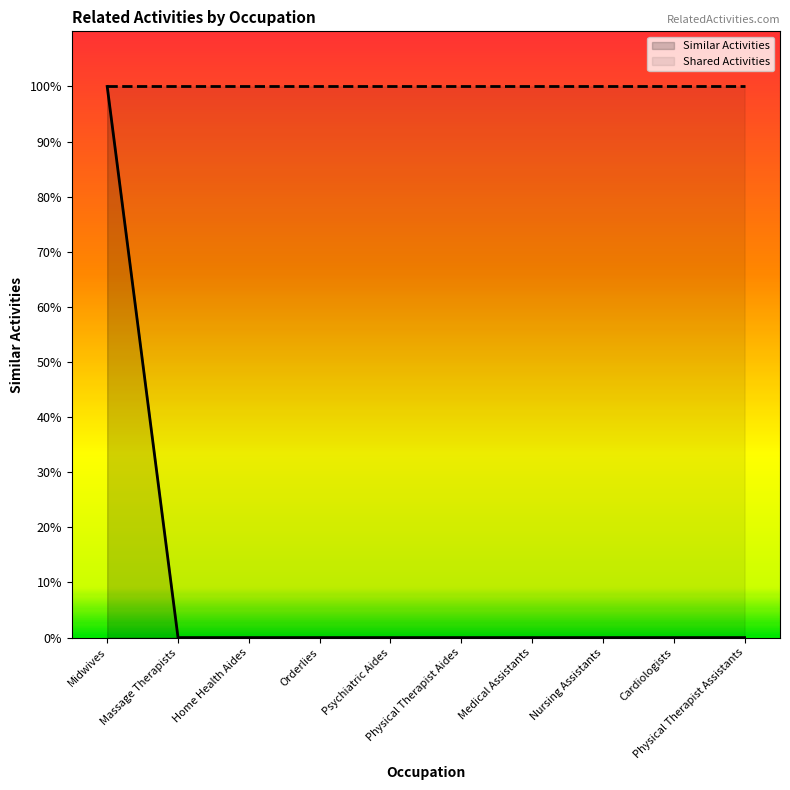

Where is the data nearest to the value 0?

Massage Therapists